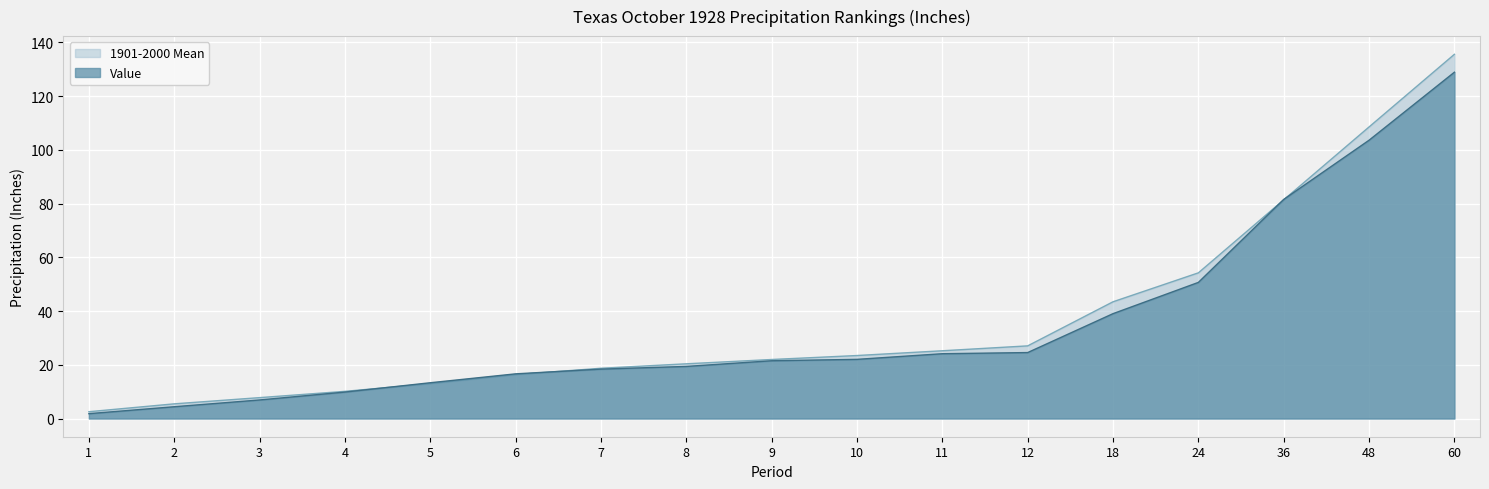

The Value series shows 6.2 at 4. True or false?

False